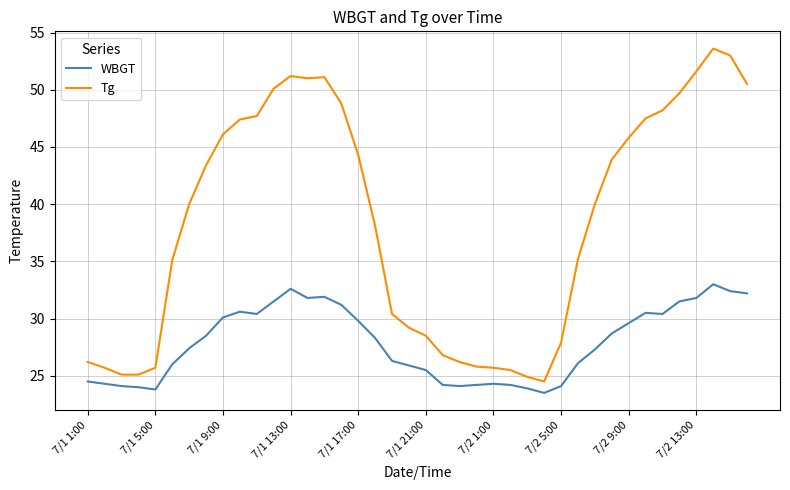

Rank the series by their maximum value, from highest to lowest.

Tg, WBGT